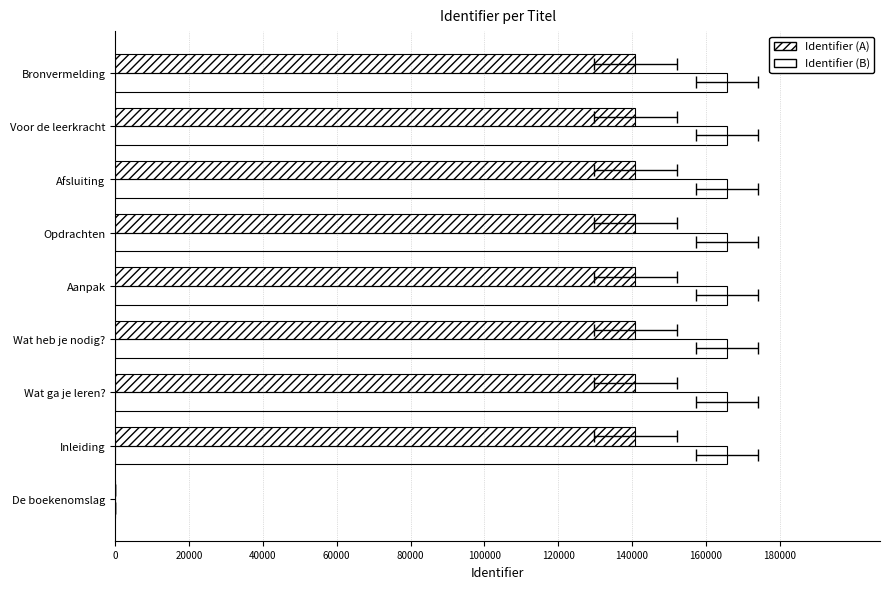

What is the value of the Identifier (A) bar at the 9th from the left?

140879.9